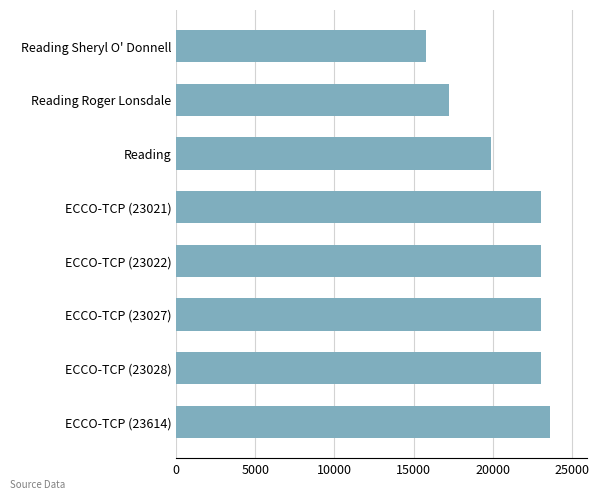

Which label corresponds to the largest value in the chart?

ECCO-TCP (23614)